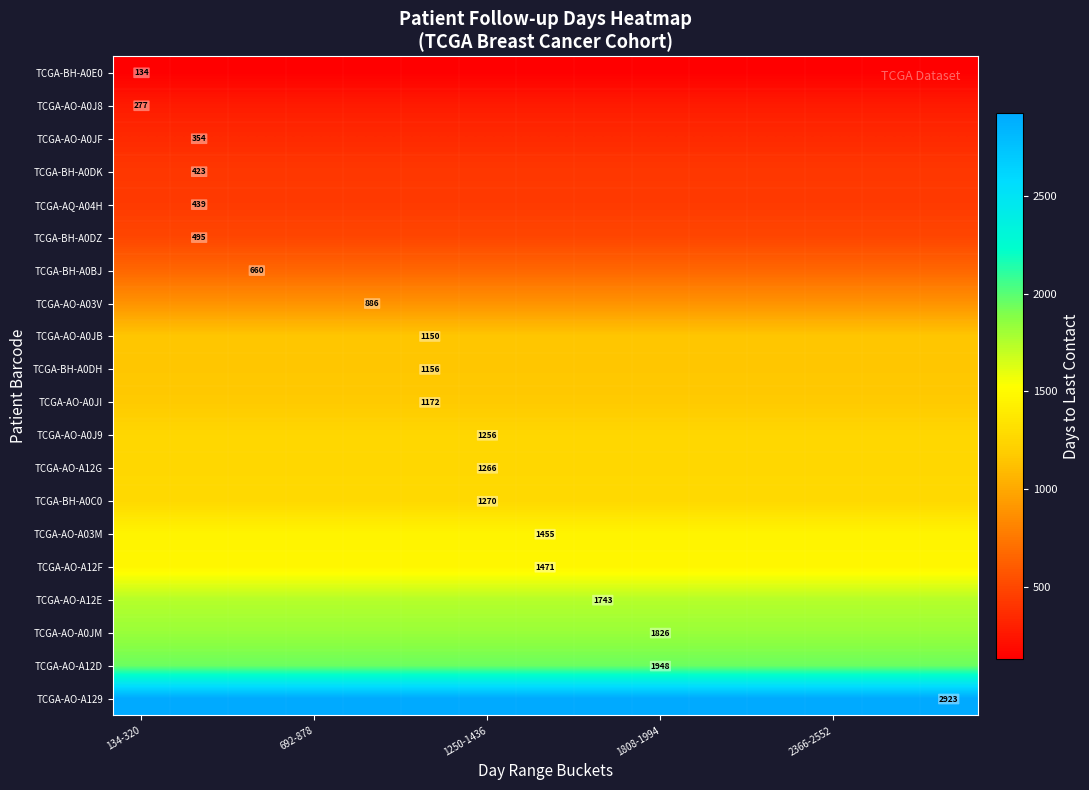

What is the difference between the highest and lowest values at 13?

2789